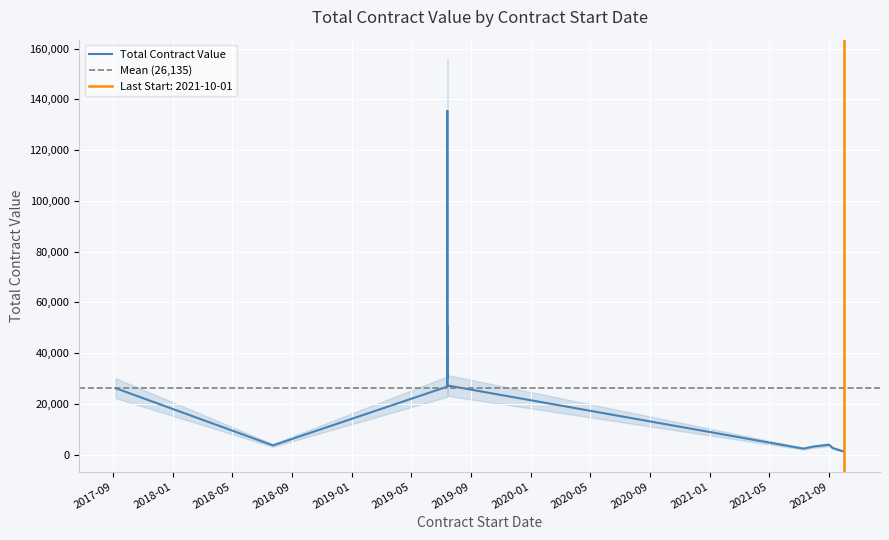

True or false: there are more than 0 points higher than both neighbors.

True